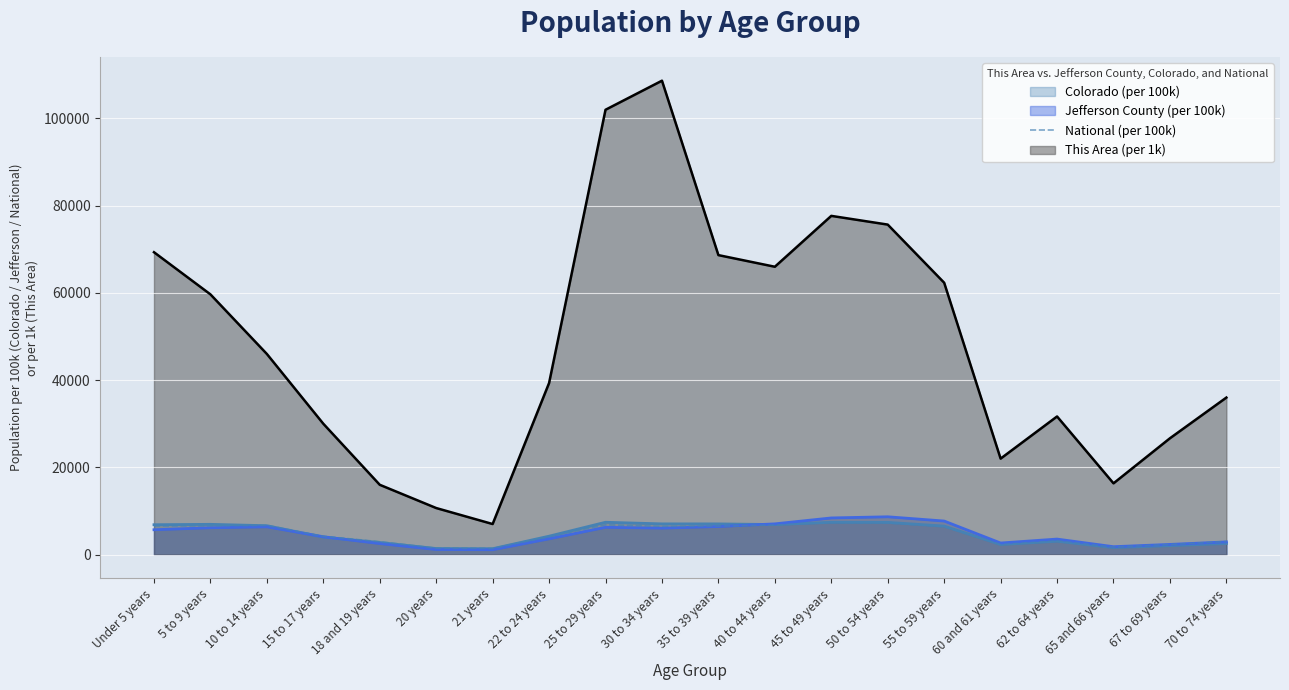

What is the label of the 14th point from the left?

50 to 54 years